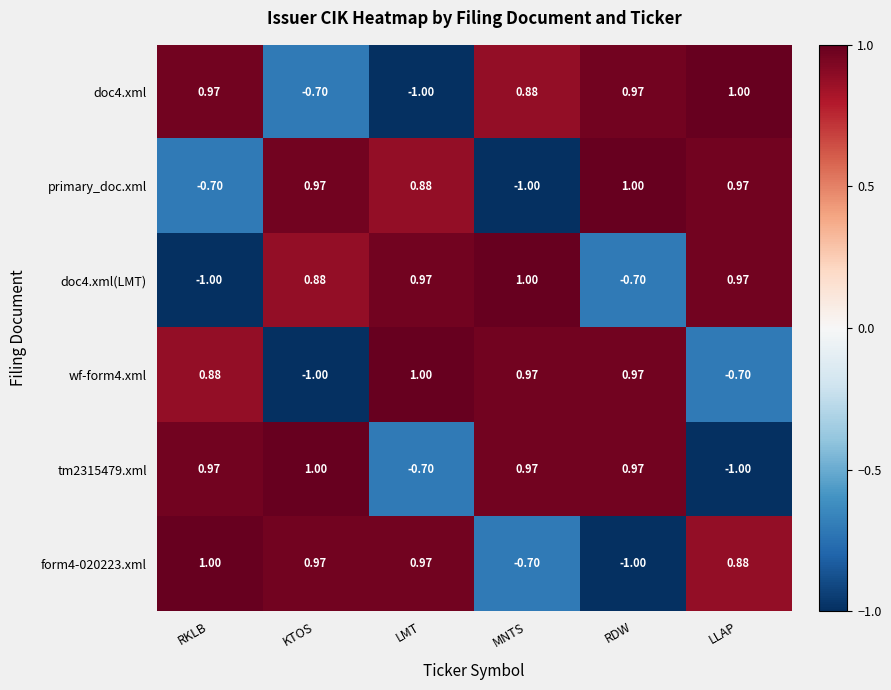

At which label does doc4.xml(LMT) reach its minimum?

RKLB